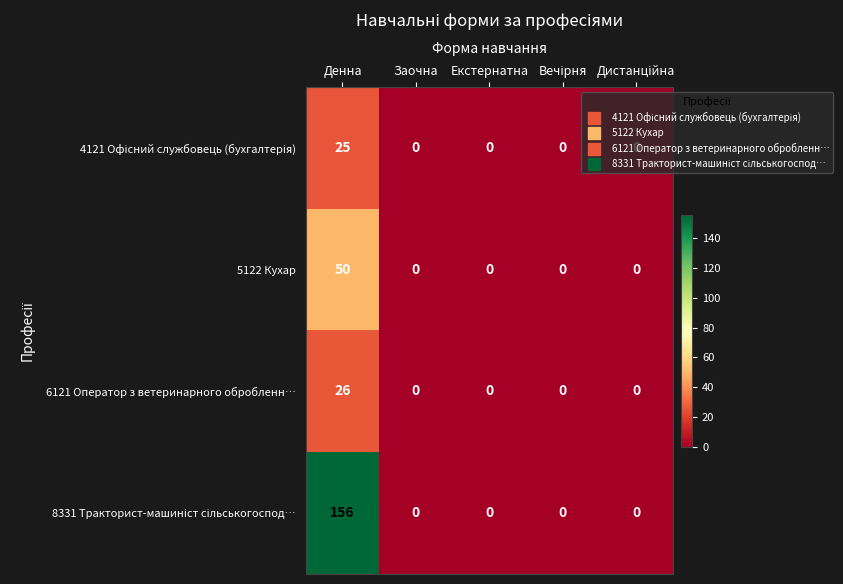

Is it true that 6121 Оператор з ветеринарного обробленн… equals 26 at Денна?

True